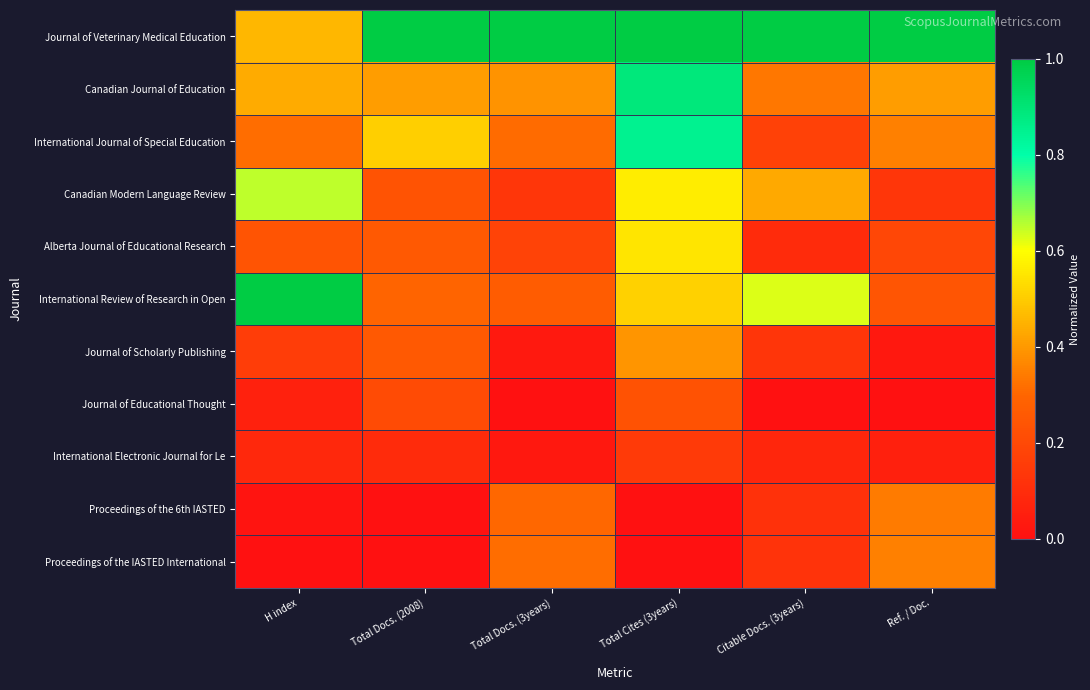

At which category does the chart reach its peak across all series?

Total Docs. (2008)